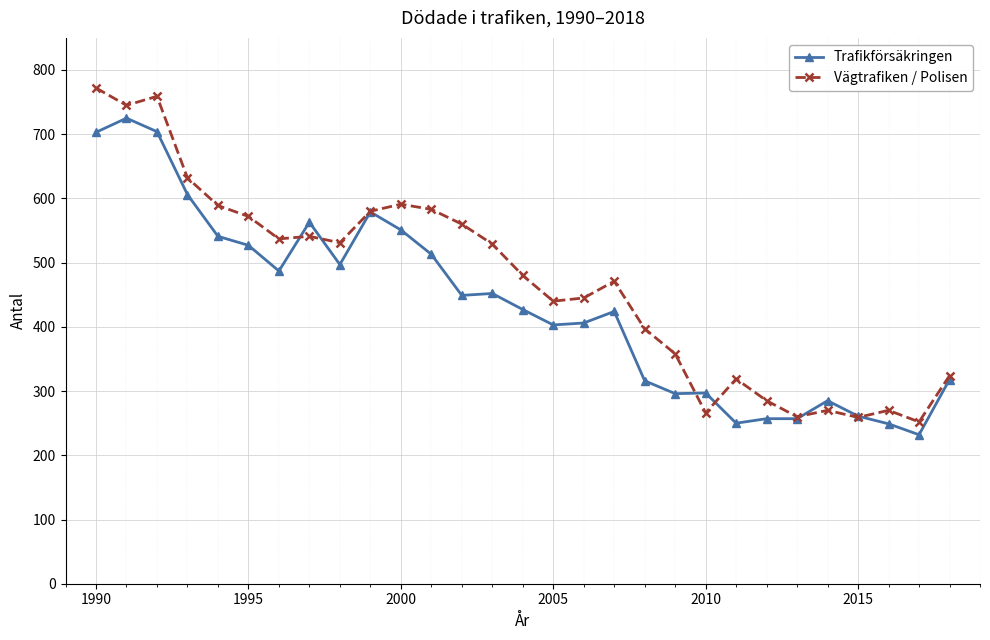

True or false: Trafikförsäkringen has more than 0 points higher than both neighbors.

True